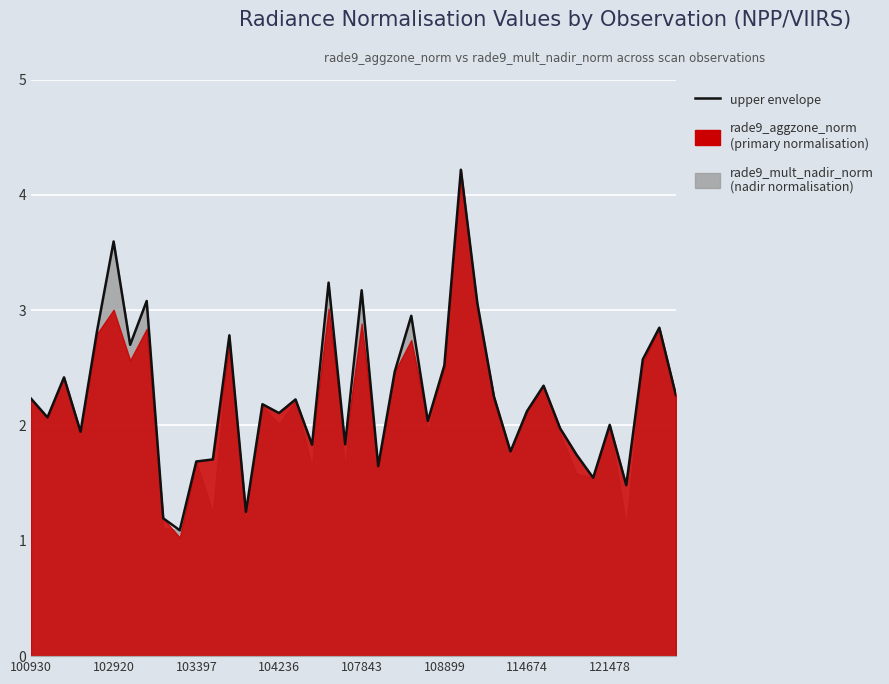

How many values are below 2?

14